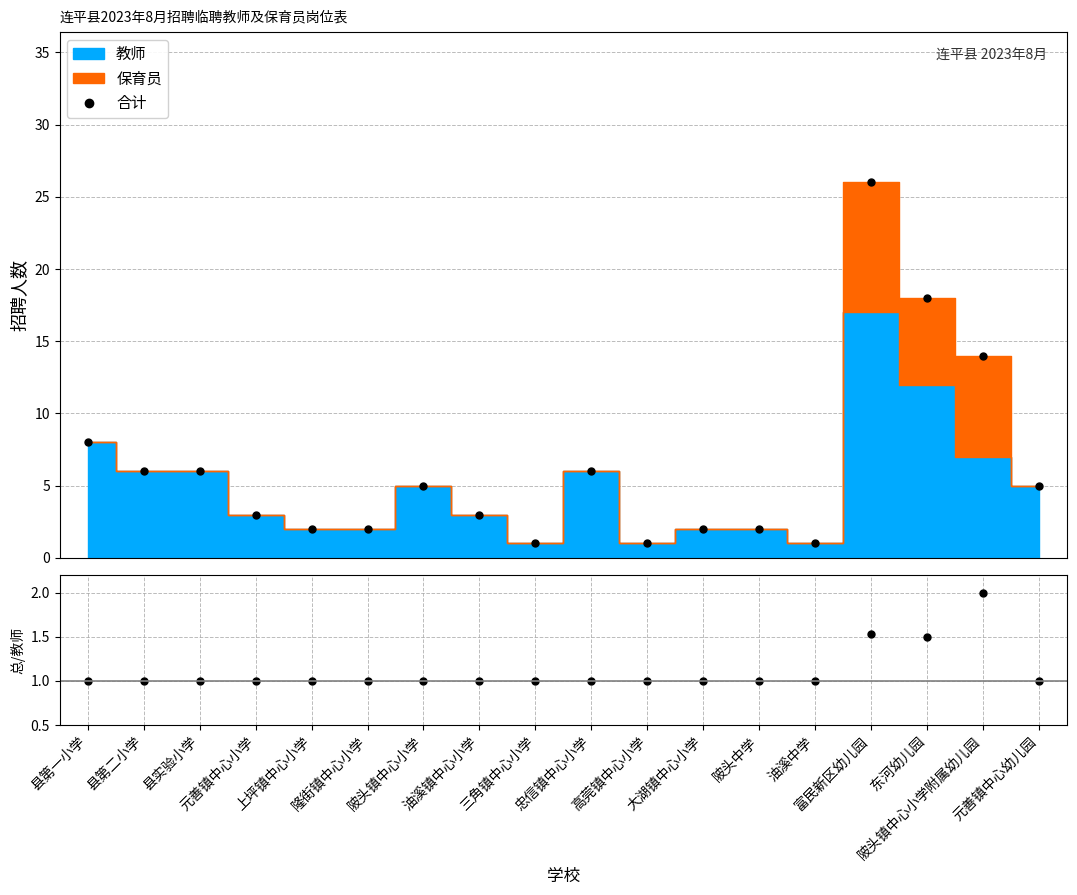

List the labels in order of value, largest first.

富民新区幼儿园, 东河幼儿园, 陂头镇中心小学附属幼儿园, 县第一小学, 县第二小学, 县实验小学, 忠信镇中心小学, 陂头镇中心小学, 元善镇中心幼儿园, 元善镇中心小学, 油溪镇中心小学, 上坪镇中心小学, 隆街镇中心小学, 大湖镇中心小学, 陂头中学, 三角镇中心小学, 高莞镇中心小学, 油溪中学